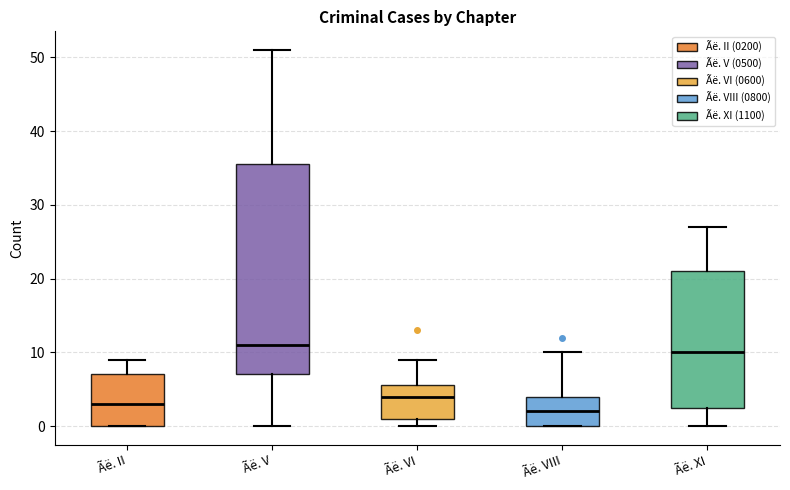

Reading left to right, transcribe this box plot: for each box, give where its median line is, the range the box spans, and where its two whiskers end, as read against the y-axis. The values are not printed on the chart, so give them approximately, as read against the axis.

Ãë. II: median 3, box 0 to 7, whiskers 0 to 9
Ãë. V: median 11, box 7 to 36, whiskers 0 to 51
Ãë. VI: median 4, box 1 to 6, whiskers 0 to 9
Ãë. VIII: median 2, box 0 to 4, whiskers 0 to 10
Ãë. XI: median 10, box 3 to 21, whiskers 0 to 27